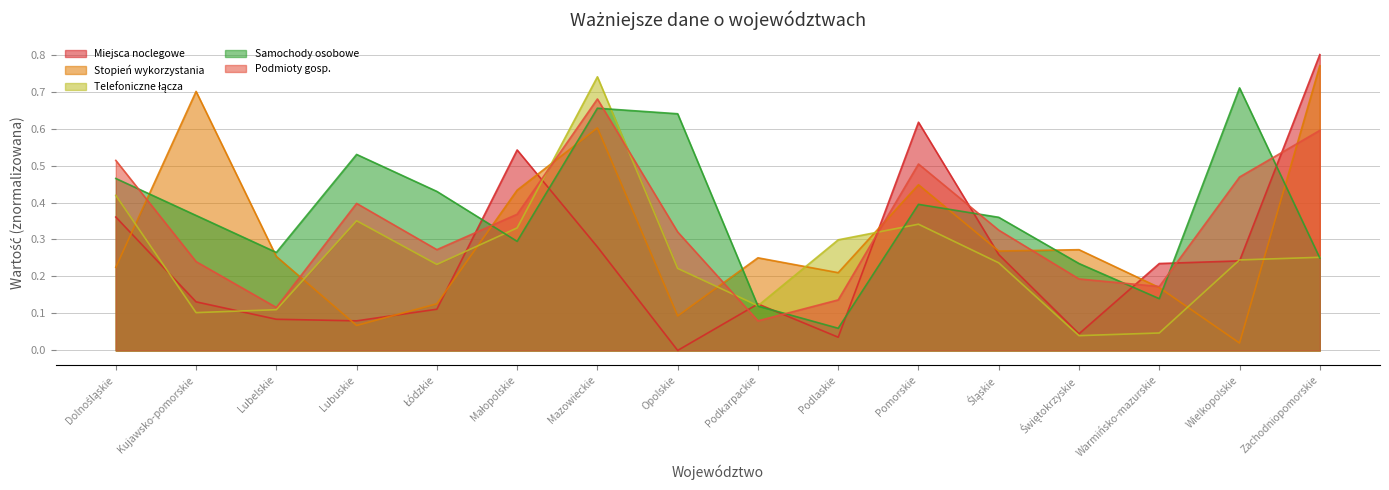

True or false: Podmioty gosp. and Telefoniczne łącza intersect in this chart.

True